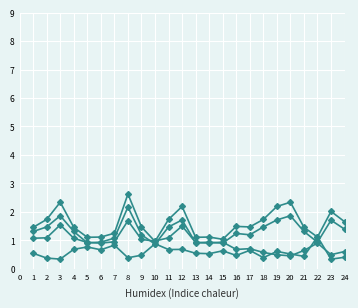

The rade9_bin_1q series shows 0.7 at 19. True or false?

False